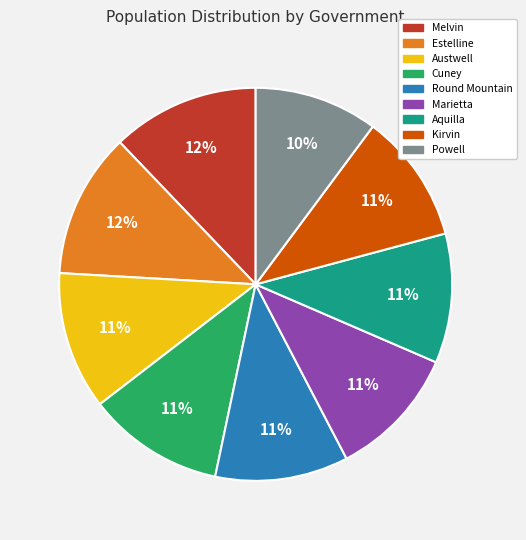

How many segments does this pie chart have?

9